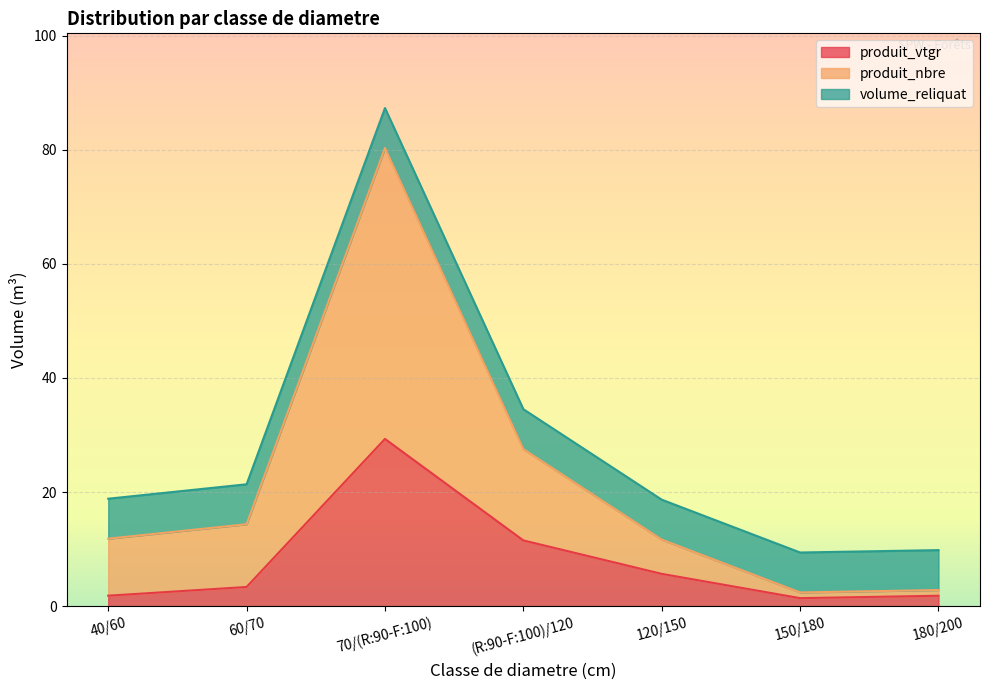

What is the average value of the produit_nbre series?

21.6